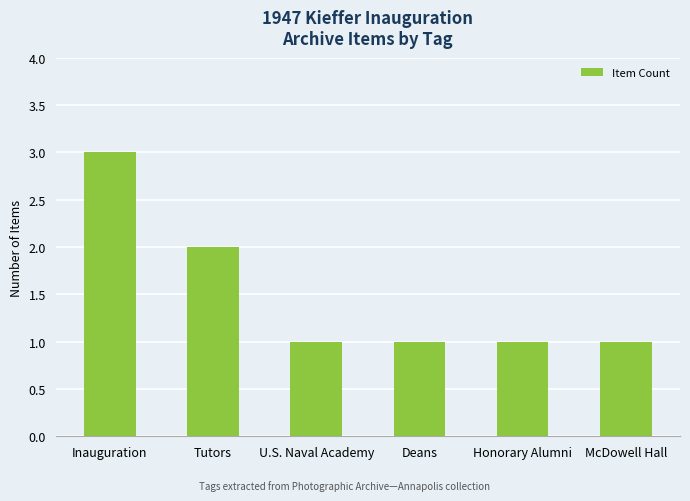

At which label is the value closest to 2?

Tutors